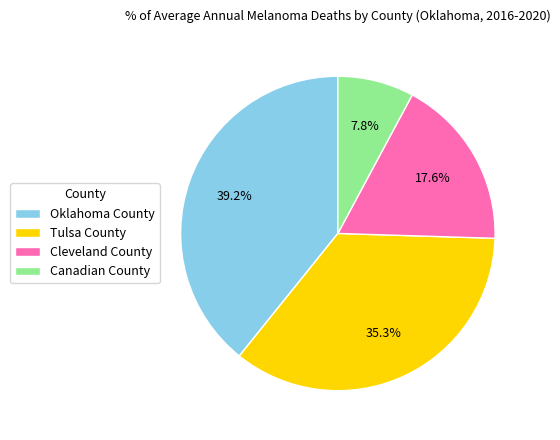

How many slices are in this pie chart?

4